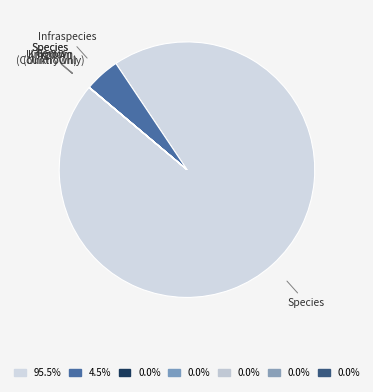

Combined, do Species and Infraspecies account for over 50%?

Yes